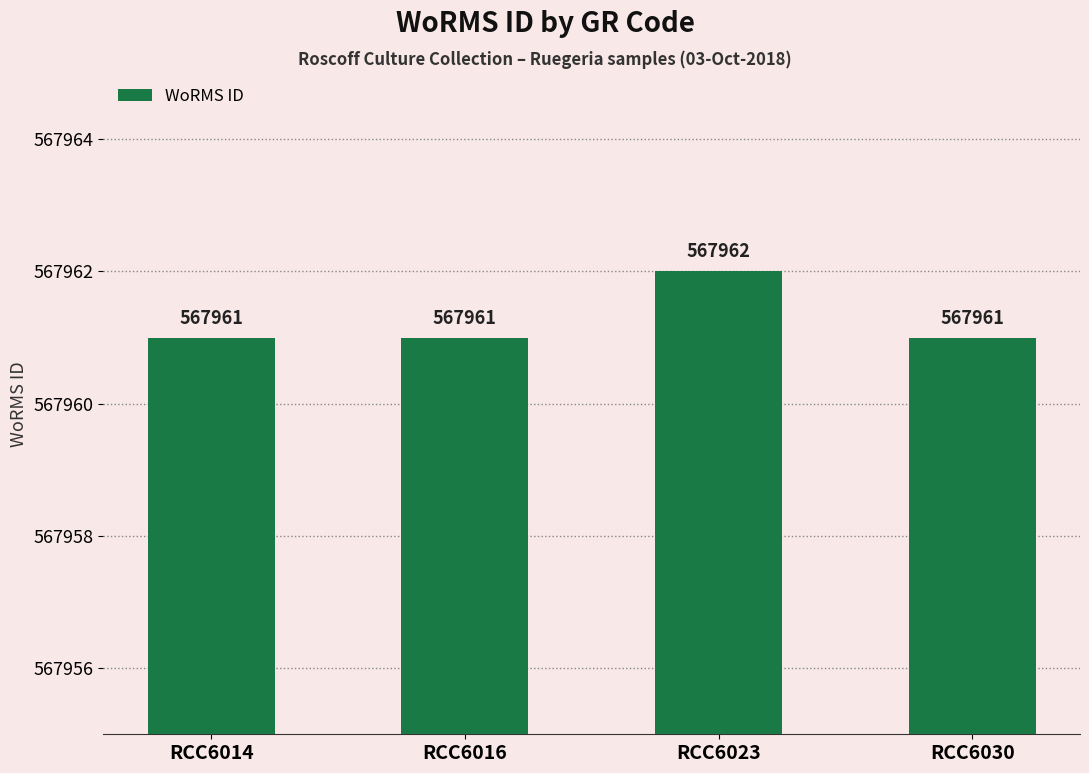

How many values are between 567961 and 567962?

4